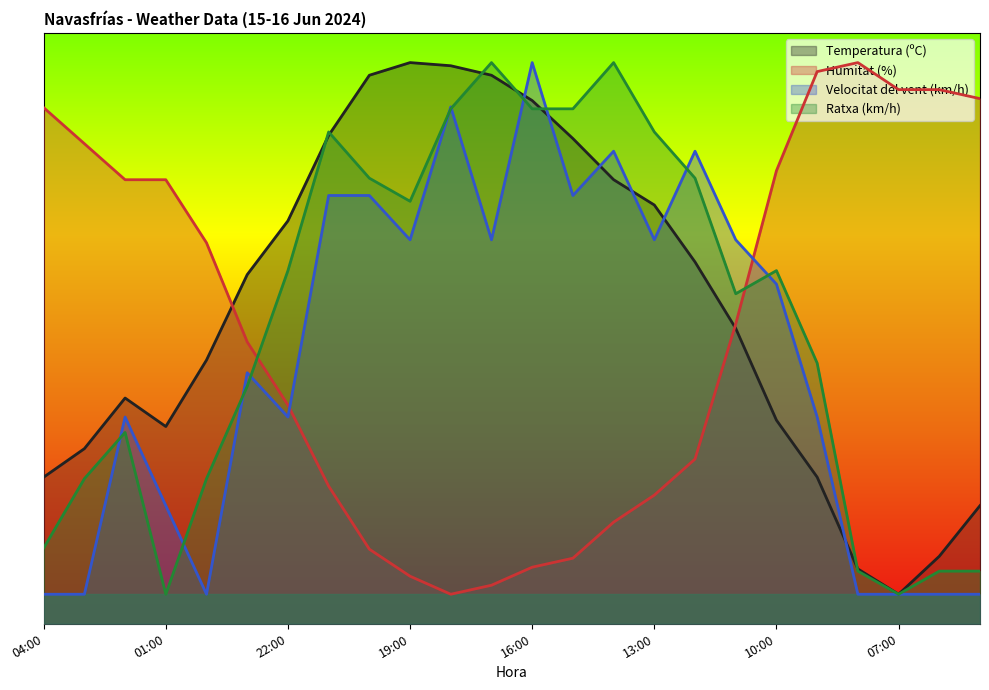

List the series in order of their overall mean, highest first.

Temperatura (ºC), Ratxa (km/h), Humitat (%), Velocitat del vent (km/h)